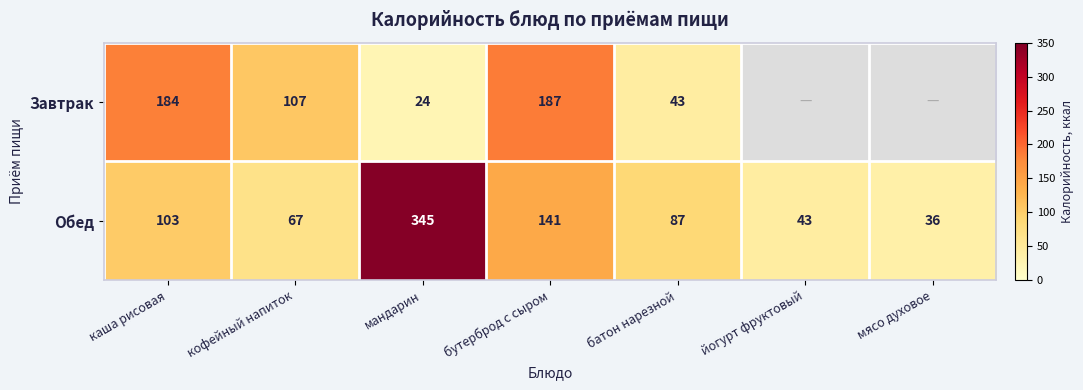

Is the value of Завтрак at бутерброд с сыром greater than the value of Обед at йогурт фруктовый?

Yes